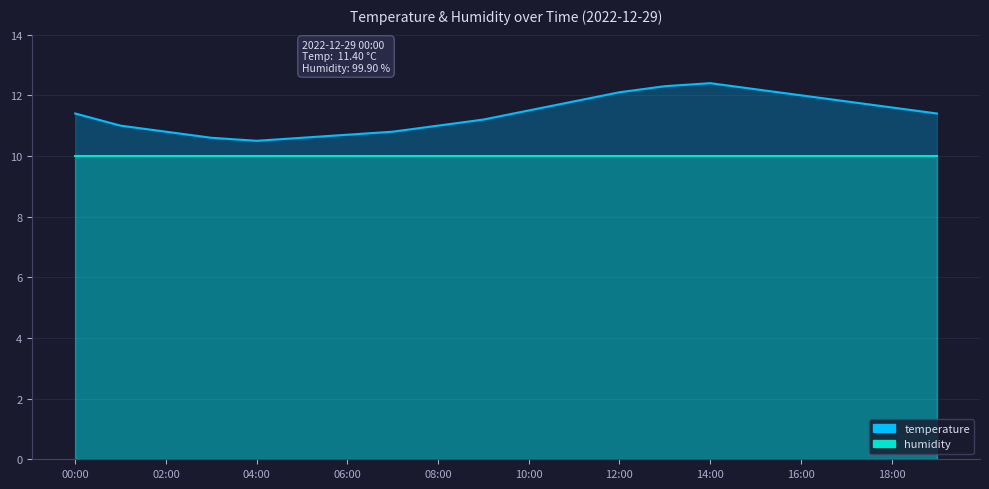

What is the label of the 16th point from the left?

15:00